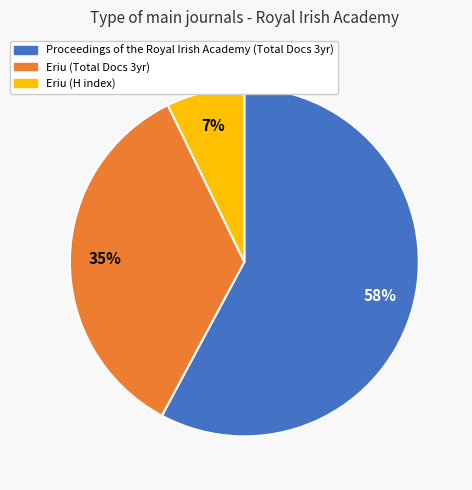

How many segments does this pie chart have?

3